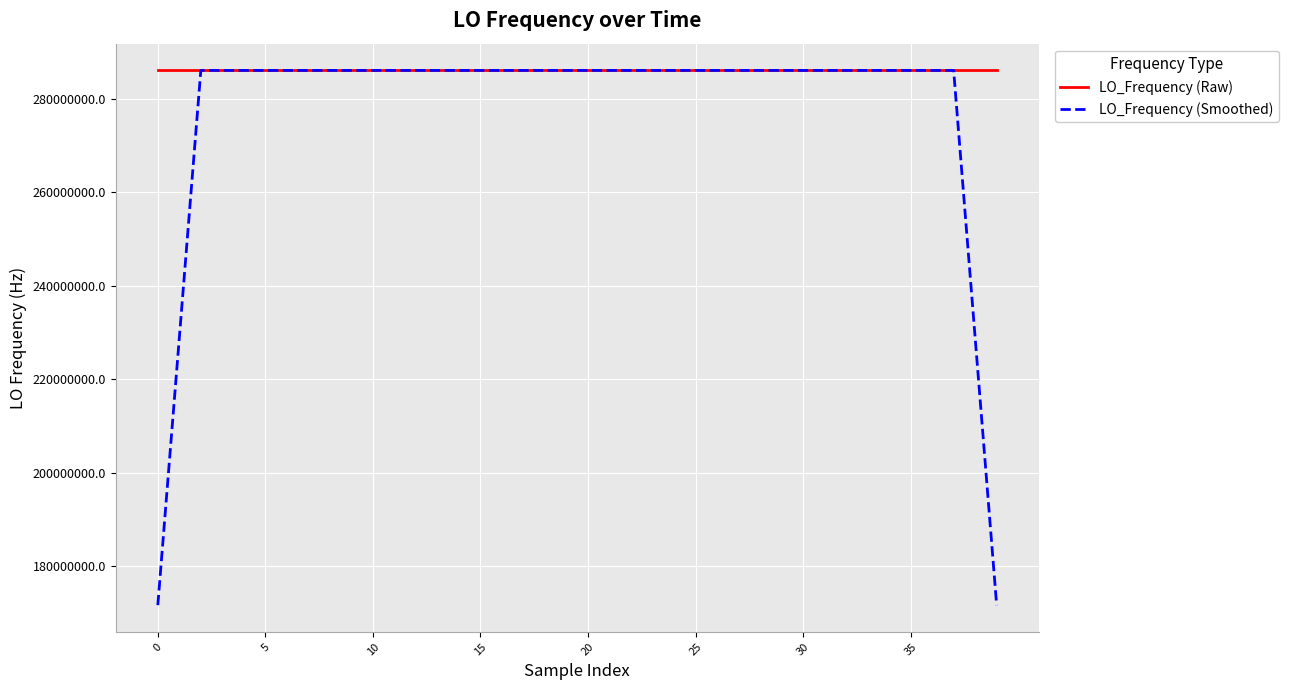

Which series has the largest total across all categories?

LO_Frequency (Raw)